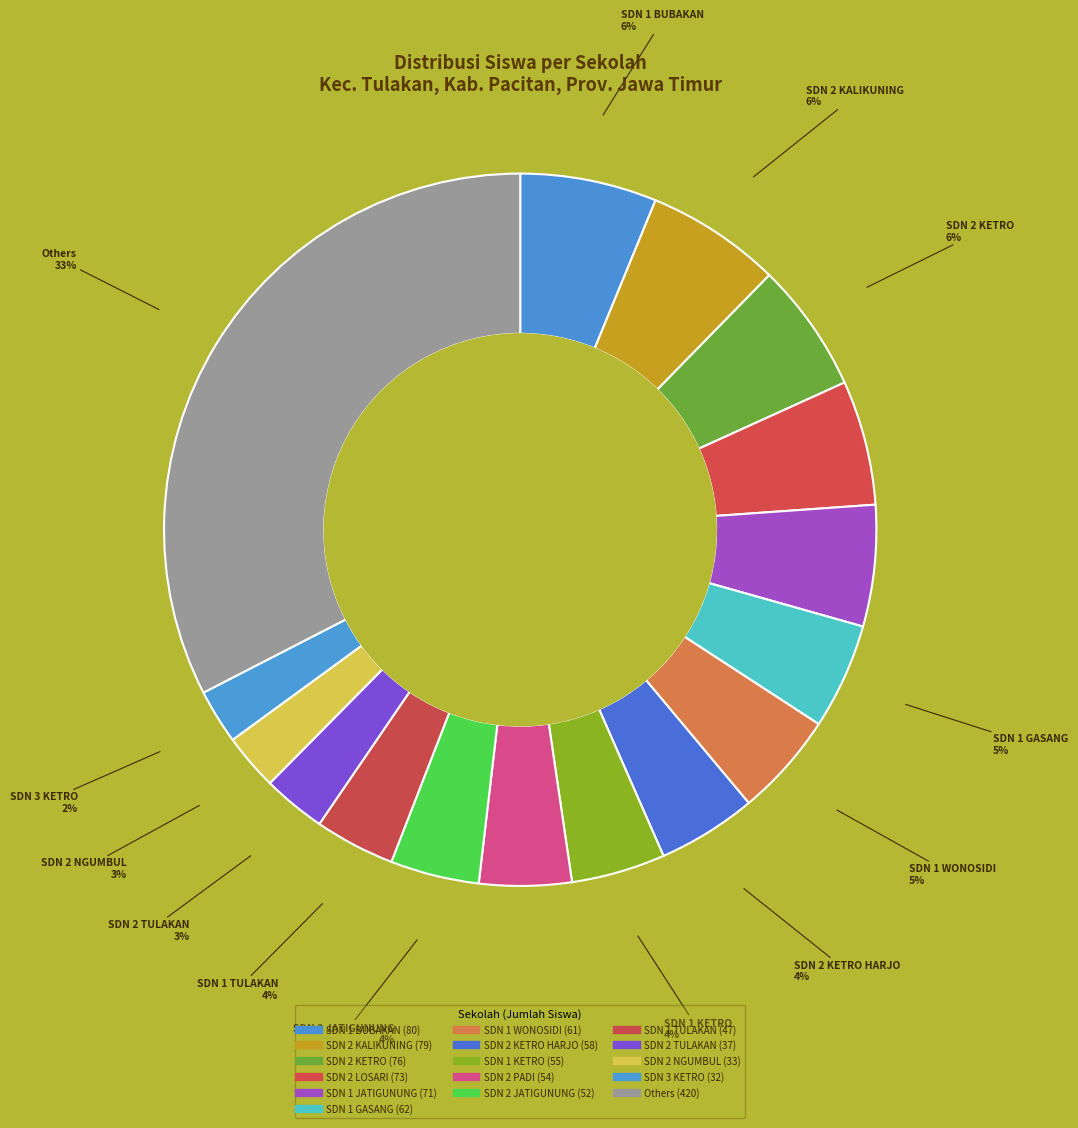

How many segments does this pie chart have?

16